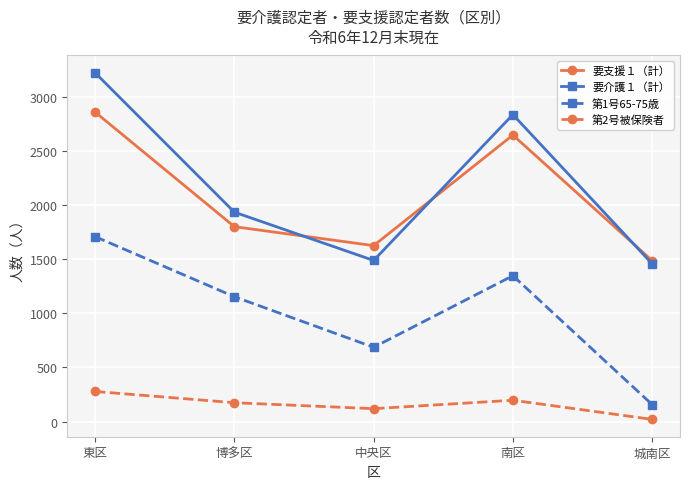

The 要支援１（計） series shows 1625 at 中央区. True or false?

True